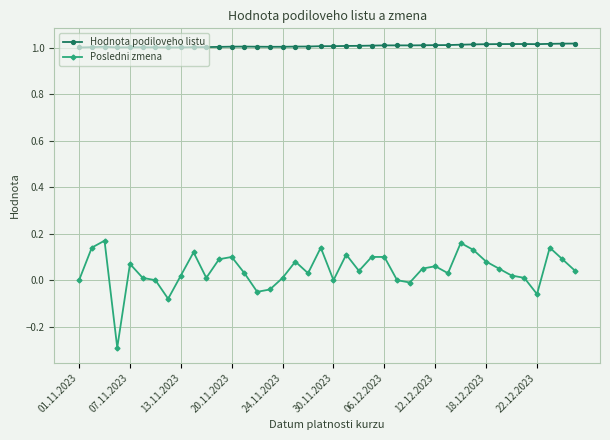

What is the sum of all Hodnota podiloveho listu values?

40.3